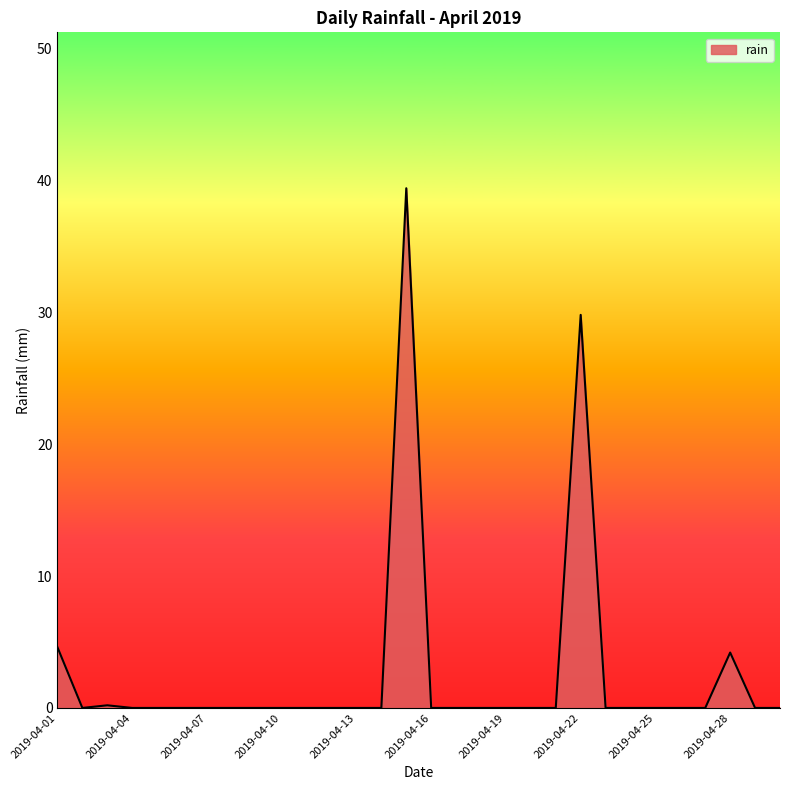

Does the chart display data point markers on the line(s)?

No